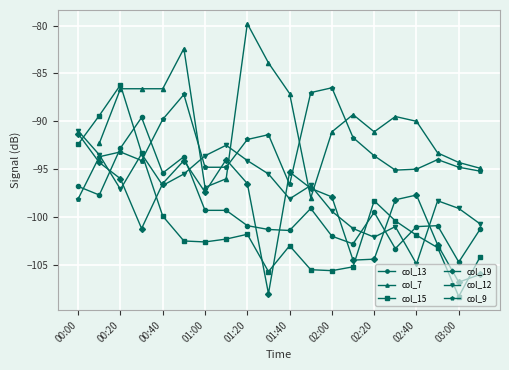

True or false: col_13 and col_12 intersect in this chart.

True